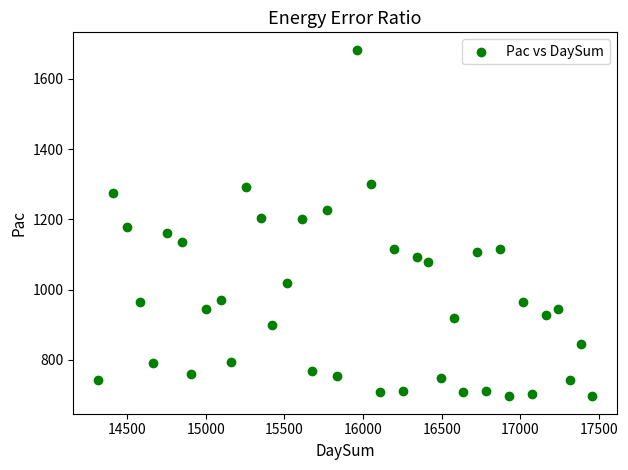

What is the range of Y values (max minus min)?

987